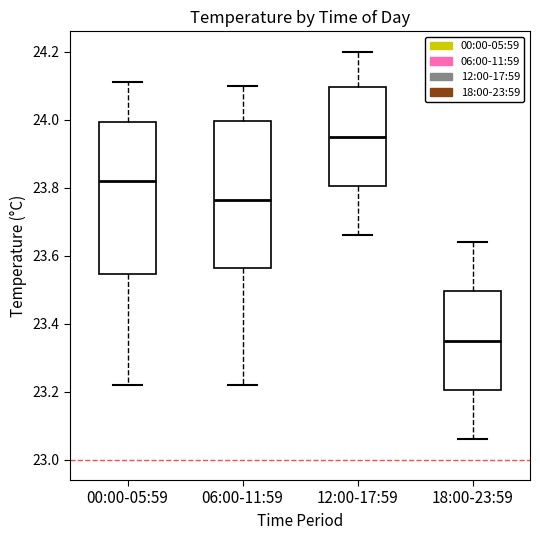

Where is the upper edge of the box for 18:00-23:59 on the y-axis? The values are not printed on the chart, so give them approximately, as read against the axis.

23.50